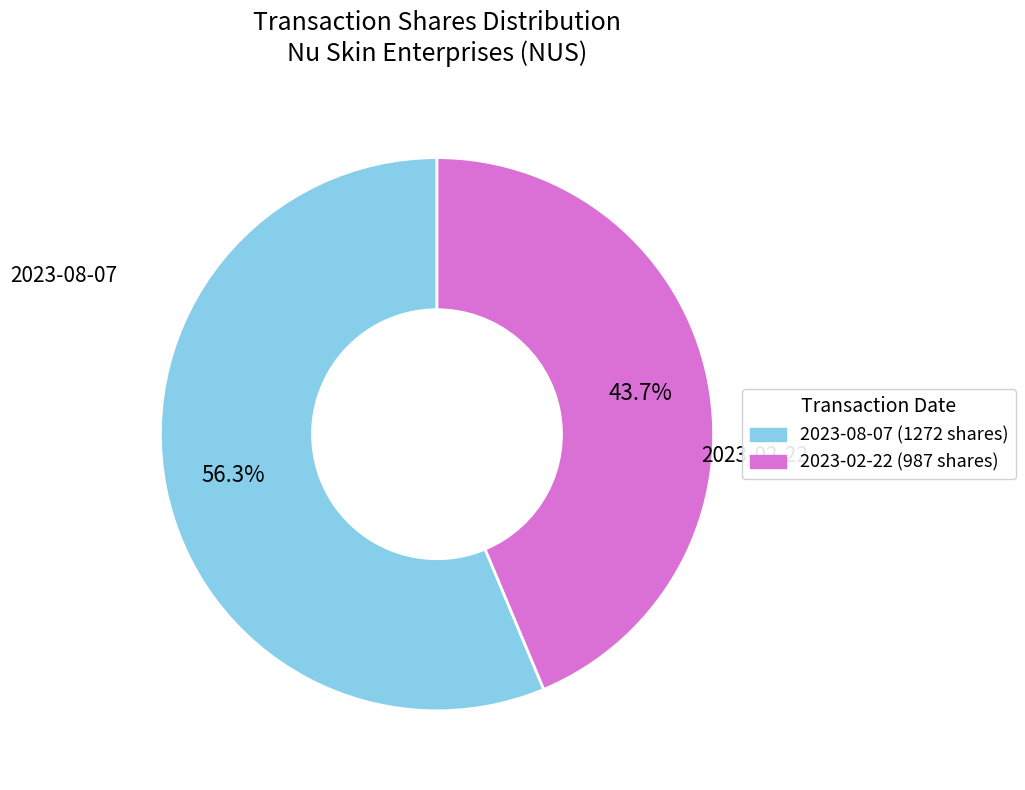

How many slices are in this pie chart?

2